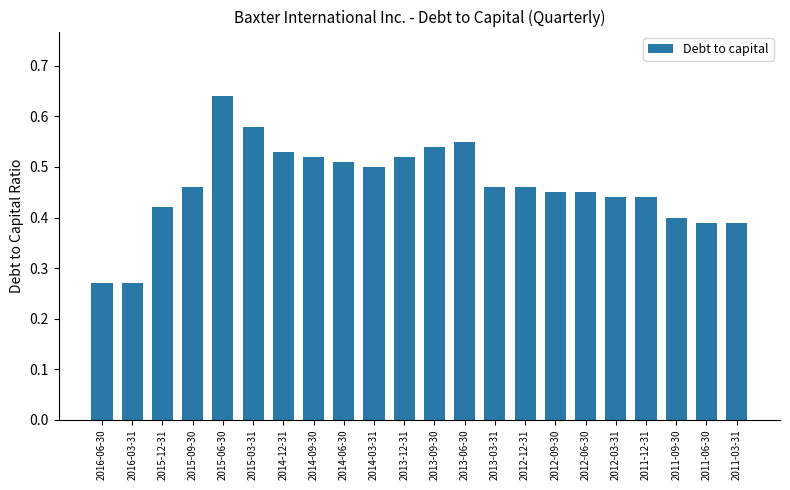

What is the change in value from 2016-06-30 to 2014-03-31?

+0.2